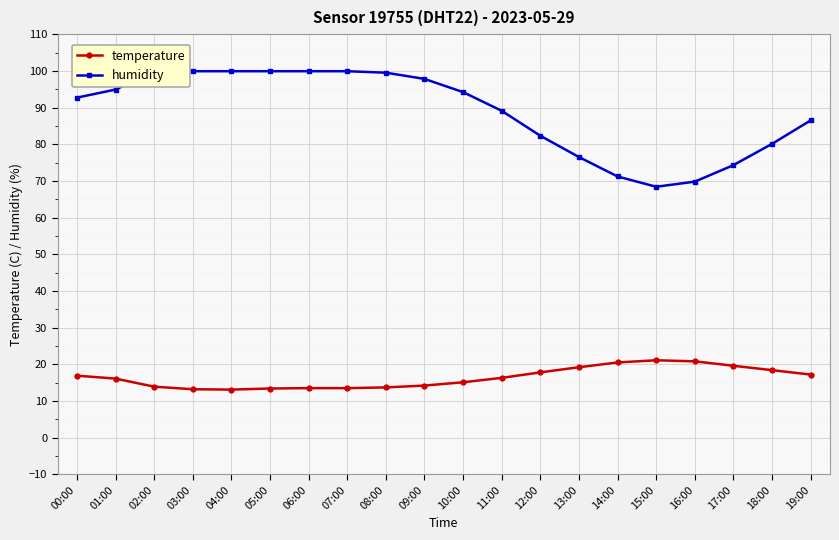

List the series in order of their peak value, highest first.

humidity, temperature